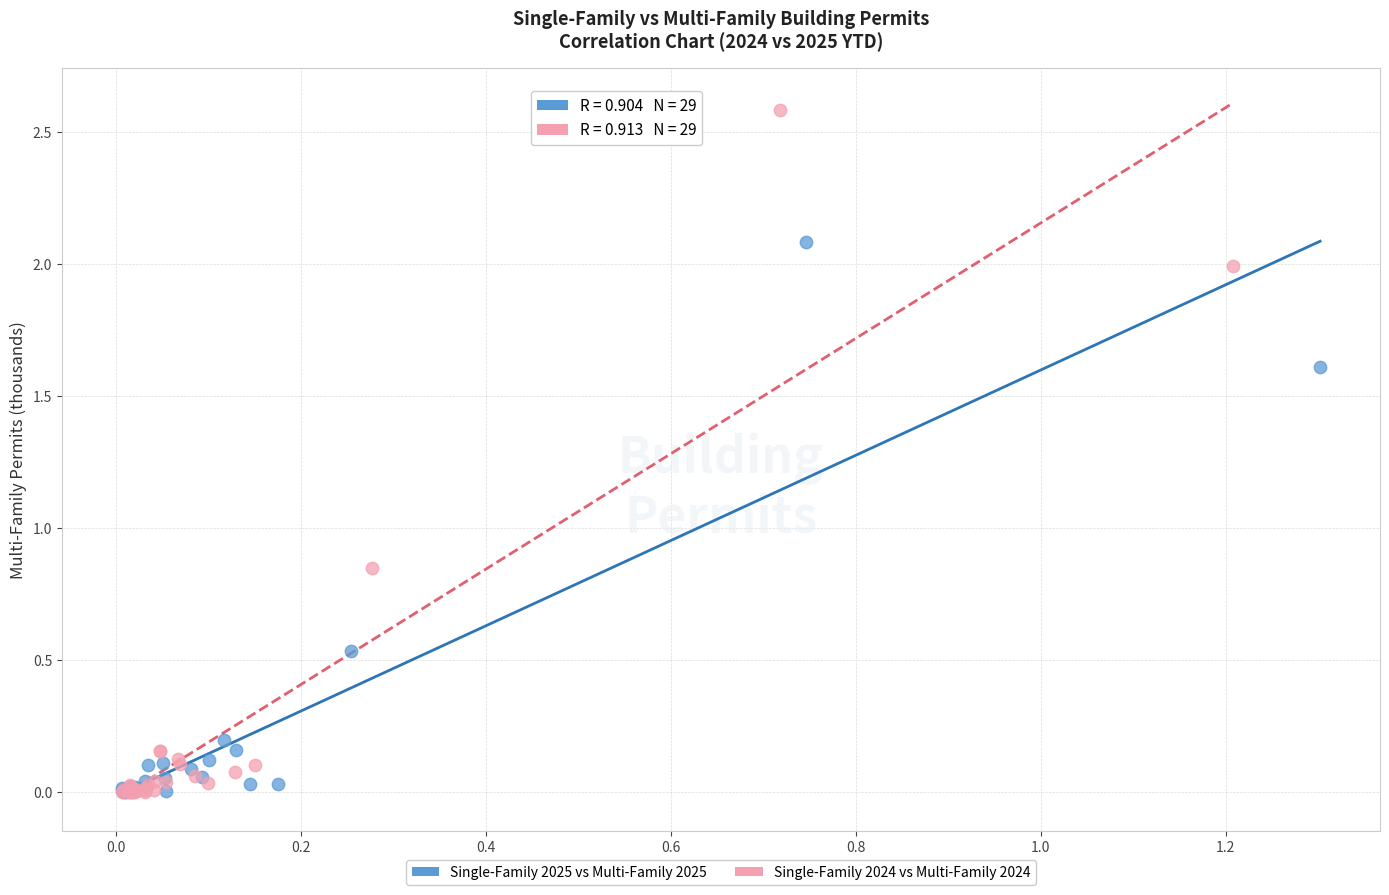

Which series has the largest Y range (max minus min)?

Single-Family 2024 vs Multi-Family 2024